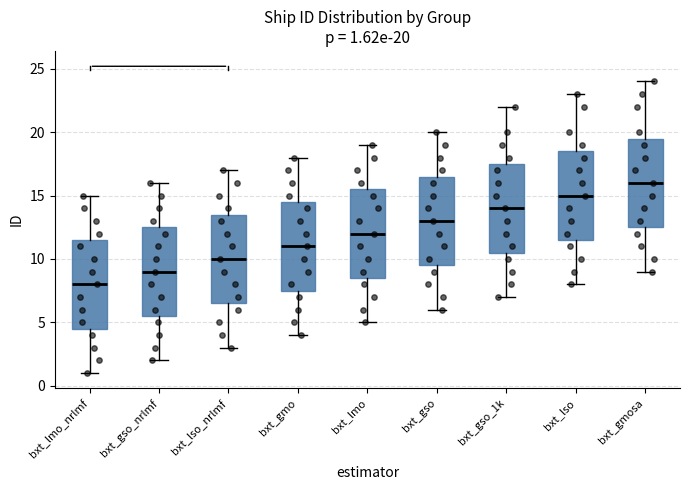

Which box has the lowest median line?

bxt_lmo_nrlmf